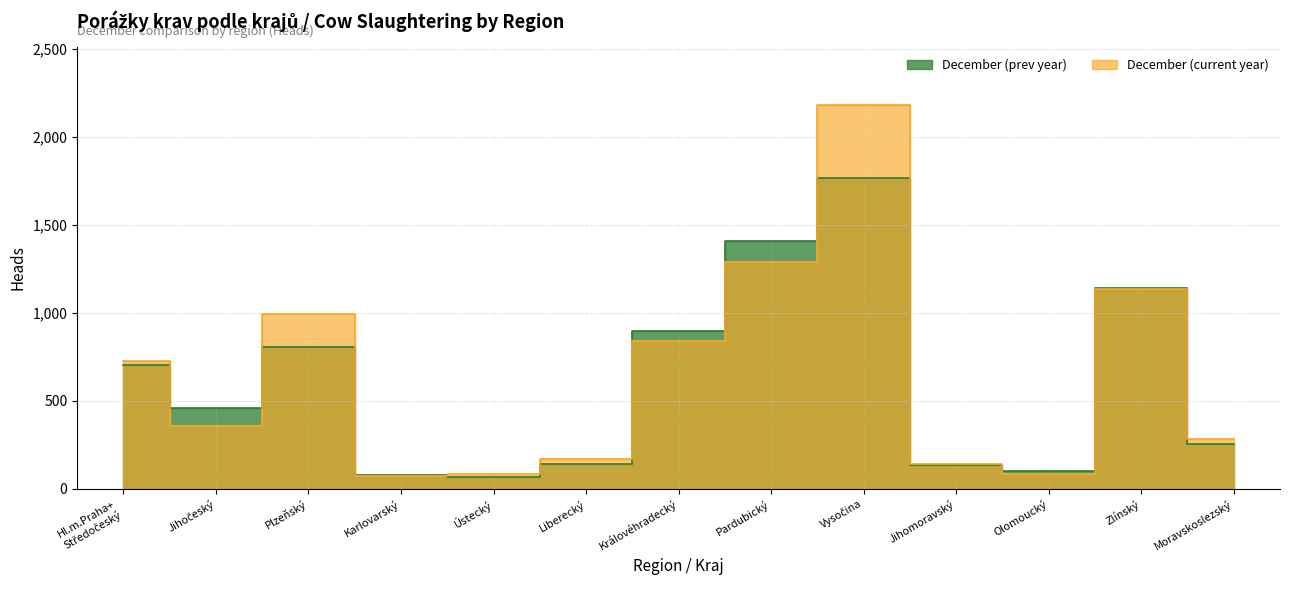

What is the label of the 2nd point from the left?

Jihočeský